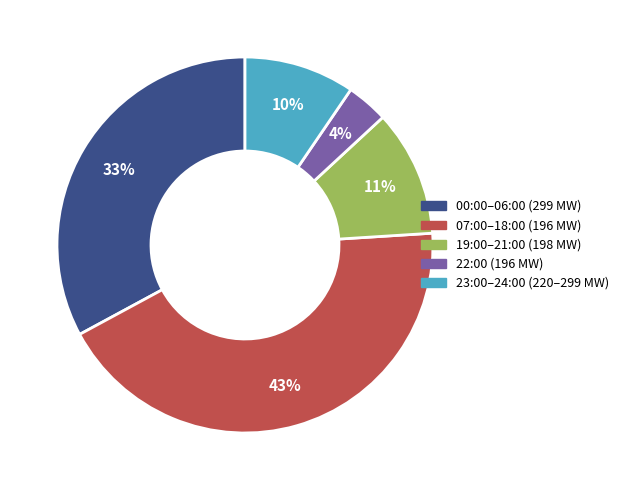

To the nearest percent, what is the average slice percentage?

20%